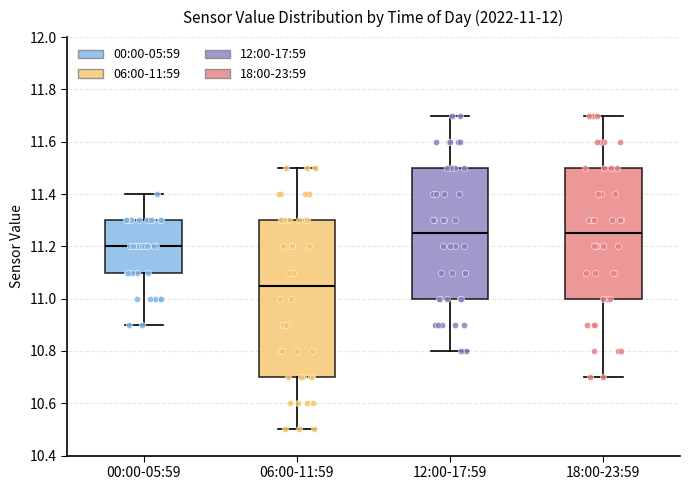

Comparing the boxes themselves (not the whiskers), which one is the tallest?

06:00-11:59